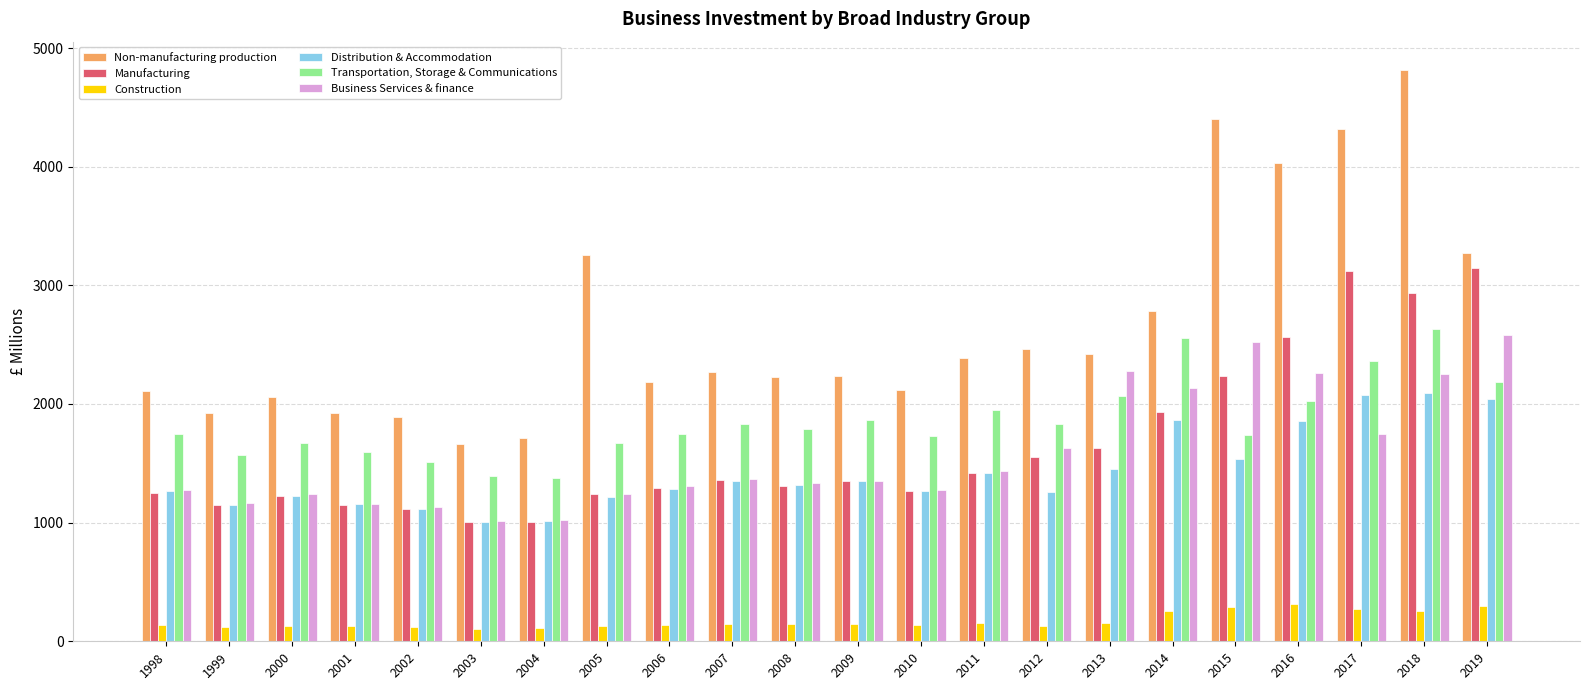

Between 2013 and 2018, which series saw the biggest shift?

Non-manufacturing production